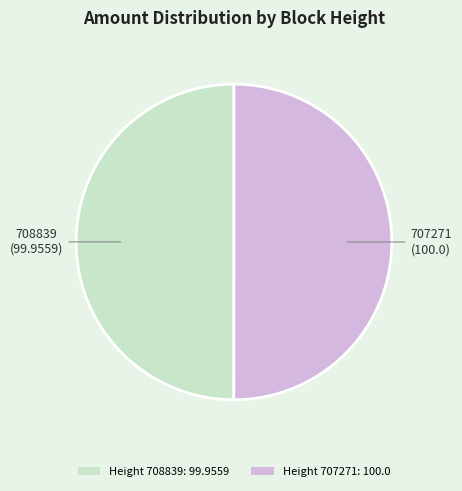

Combined, do Height 707271: 100.0 and Height 708839: 99.9559 account for over 50%?

Yes